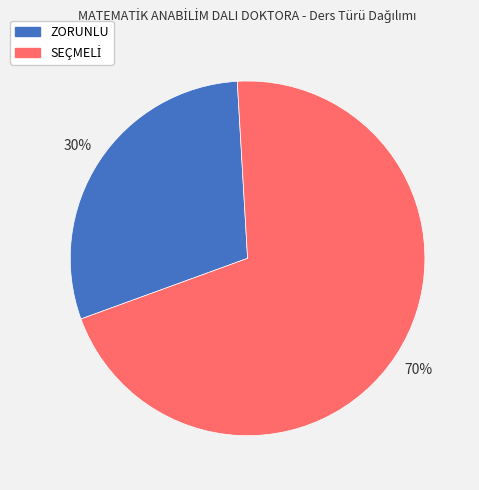

True or false: ZORUNLU accounts for 30% of the total.

True